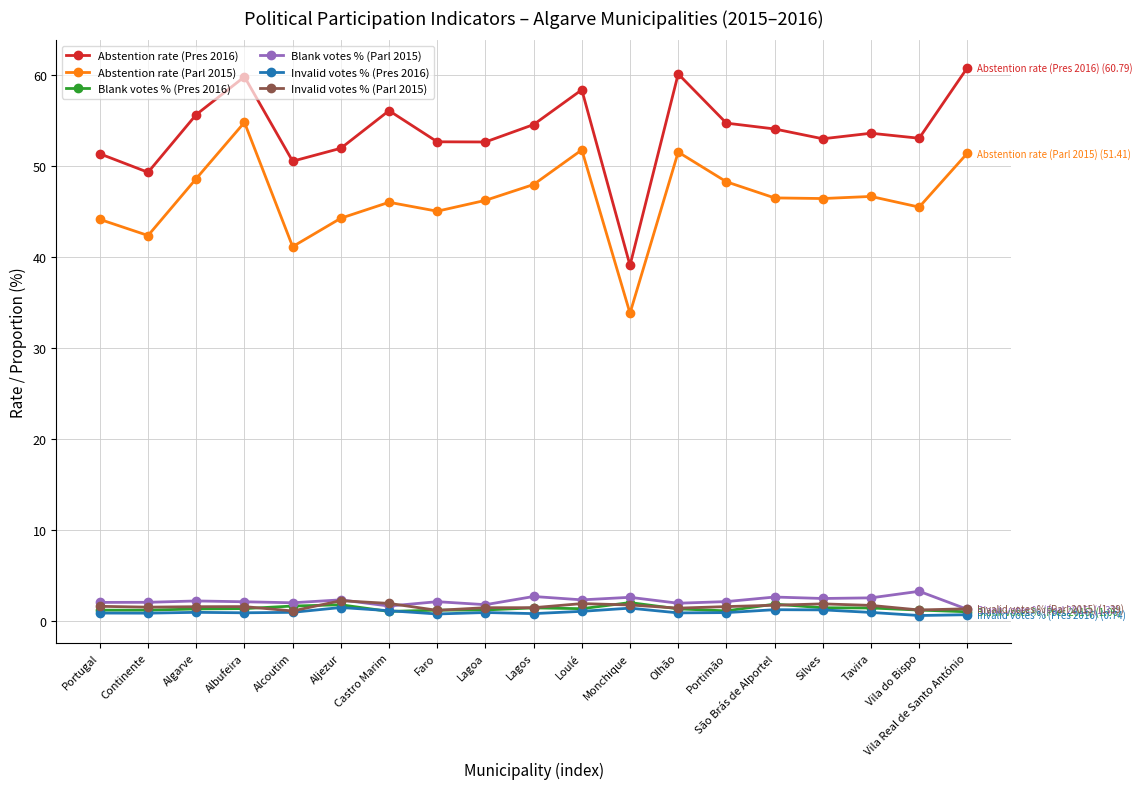

True or false: Blank votes % (Pres 2016) has more than 0 interior local peaks.

True